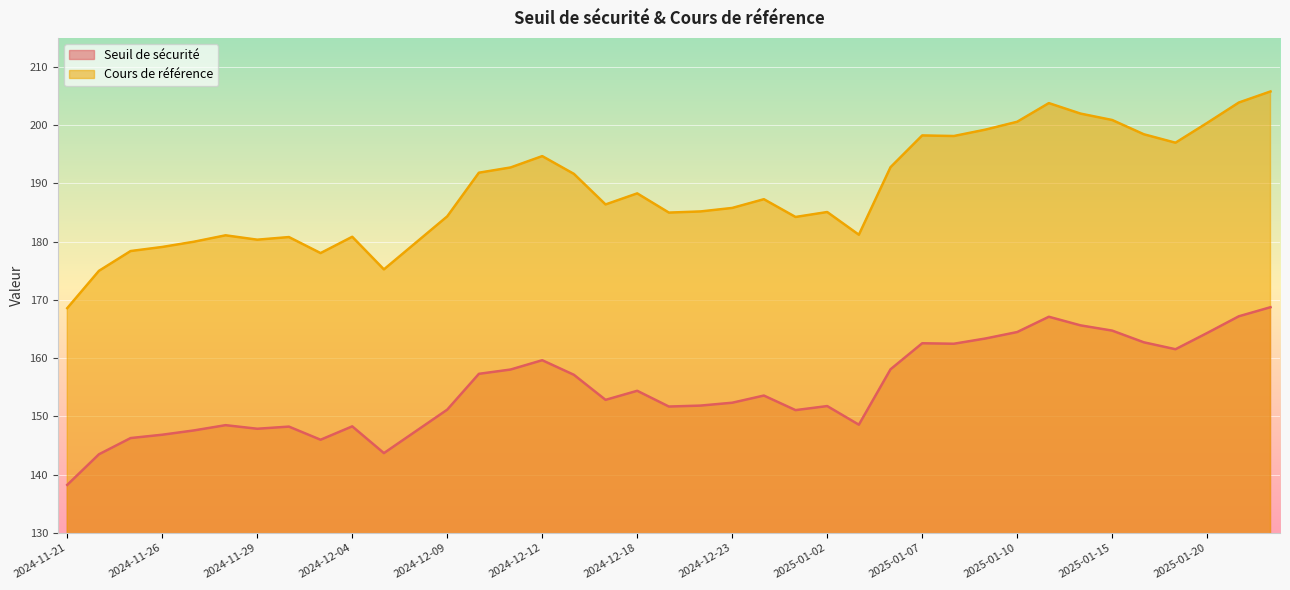

The value of Cours de référence at 2024-12-03 is 237.8. True or false?

False